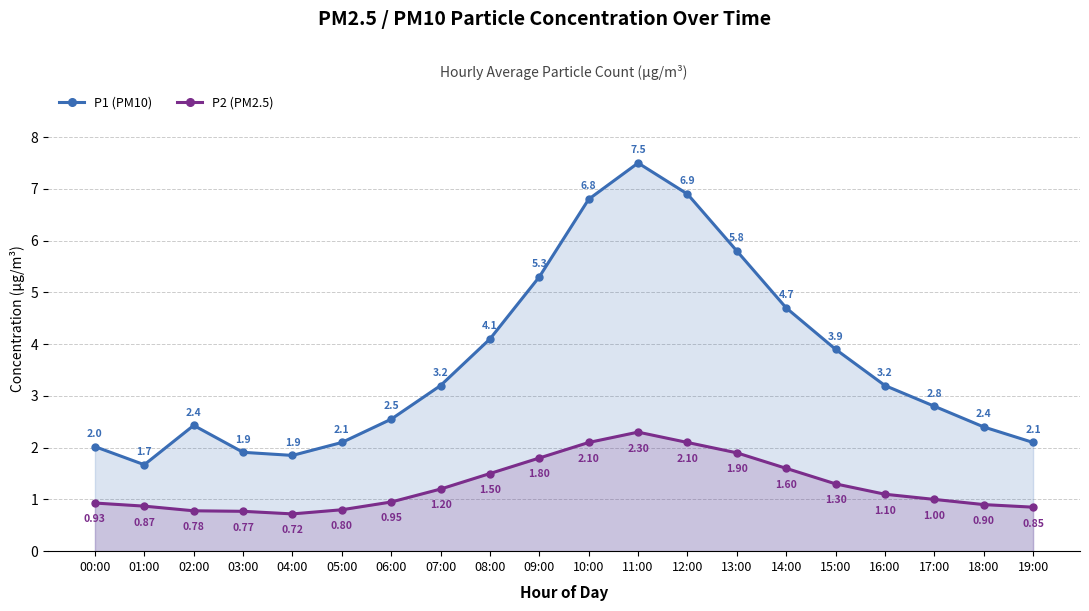

The P1 (PM10) series shows 2.8 at 05:00. True or false?

False